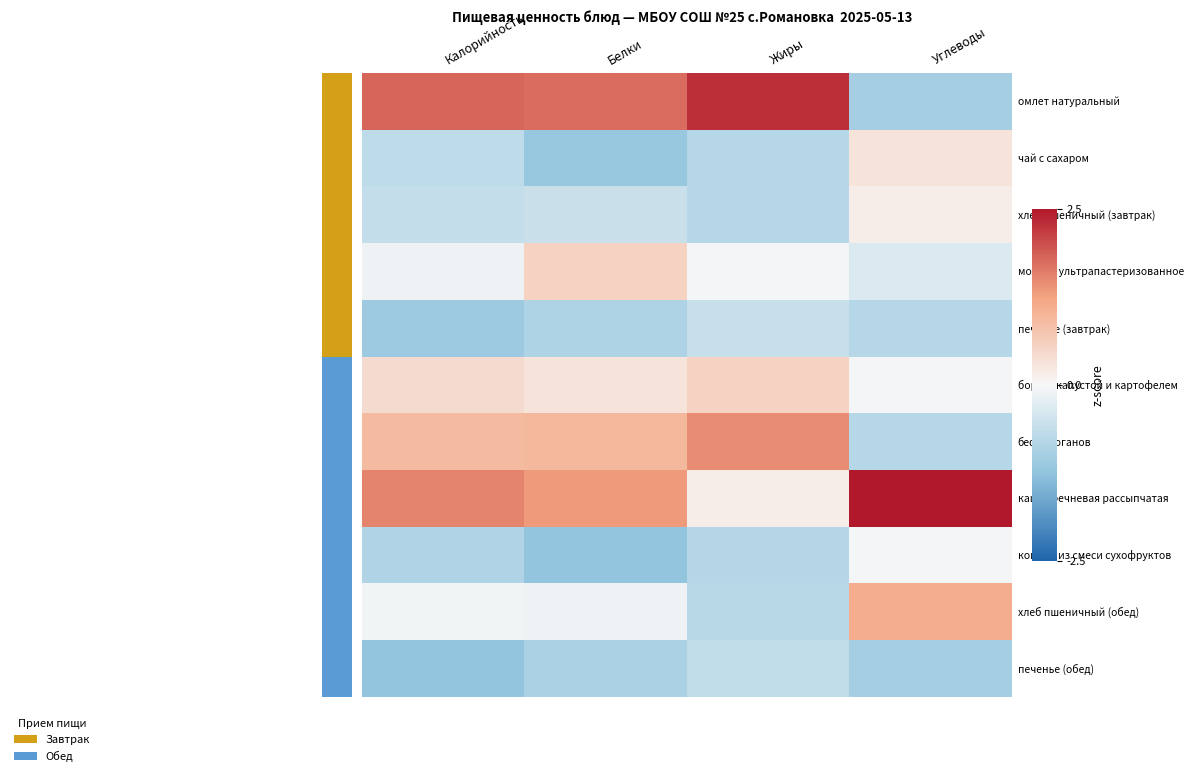

Reading right to left, transcribe all the data shown in this chart.

омлет натуральный: Углеводы=-1.0	Жиры=2.3	Белки=1.8	Калорийность=1.8
чай с сахаром: Углеводы=0.3	Жиры=-0.8	Белки=-1.2	Калорийность=-0.7
хлеб пшеничный (завтрак): Углеводы=0.1	Жиры=-0.8	Белки=-0.6	Калорийность=-0.6
молоко ультрапастеризованное: Углеводы=-0.3	Жиры=-0.0	Белки=0.5	Калорийность=-0.1
печенье (завтрак): Углеводы=-0.8	Жиры=-0.6	Белки=-0.9	Калорийность=-1.1
борщ с капустой и картофелем: Углеводы=-0.0	Жиры=0.6	Белки=0.3	Калорийность=0.4
бефстроганов: Углеводы=-0.8	Жиры=1.5	Белки=0.9	Калорийность=0.9
каша гречневая рассыпчатая: Углеводы=2.5	Жиры=0.1	Белки=1.3	Калорийность=1.5
компот из смеси сухофруктов: Углеводы=-0.1	Жиры=-0.8	Белки=-1.2	Калорийность=-0.9
хлеб пшеничный (обед): Углеводы=1.1	Жиры=-0.8	Белки=-0.1	Калорийность=-0.1
печенье (обед): Углеводы=-1.0	Жиры=-0.7	Белки=-0.9	Калорийность=-1.2